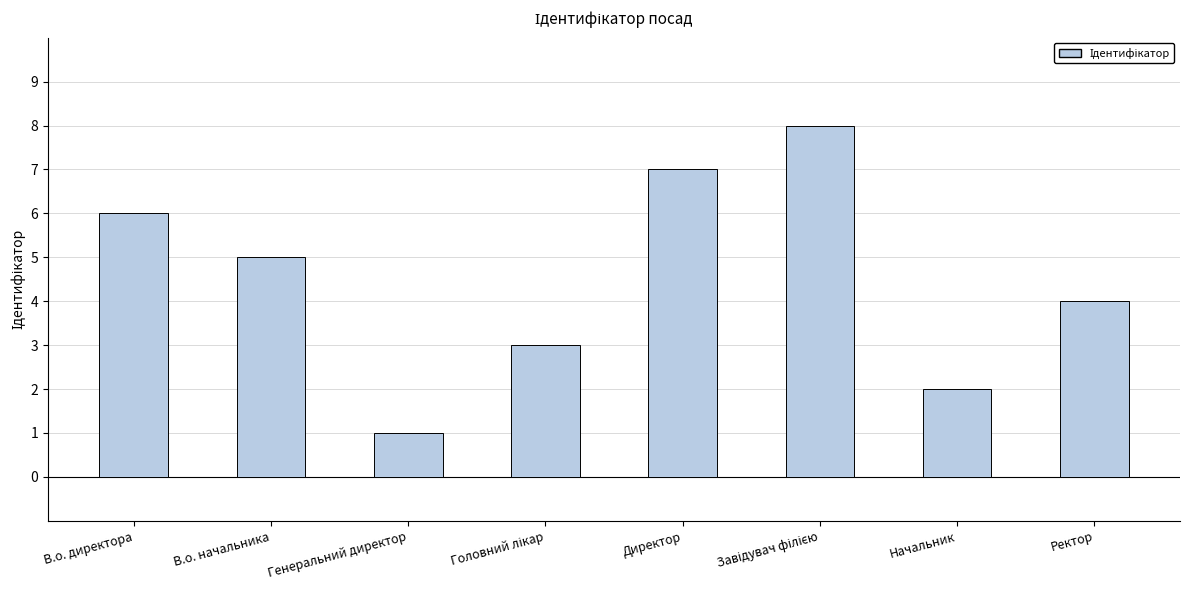

What is the change in value from Генеральний директор to Директор?

+6